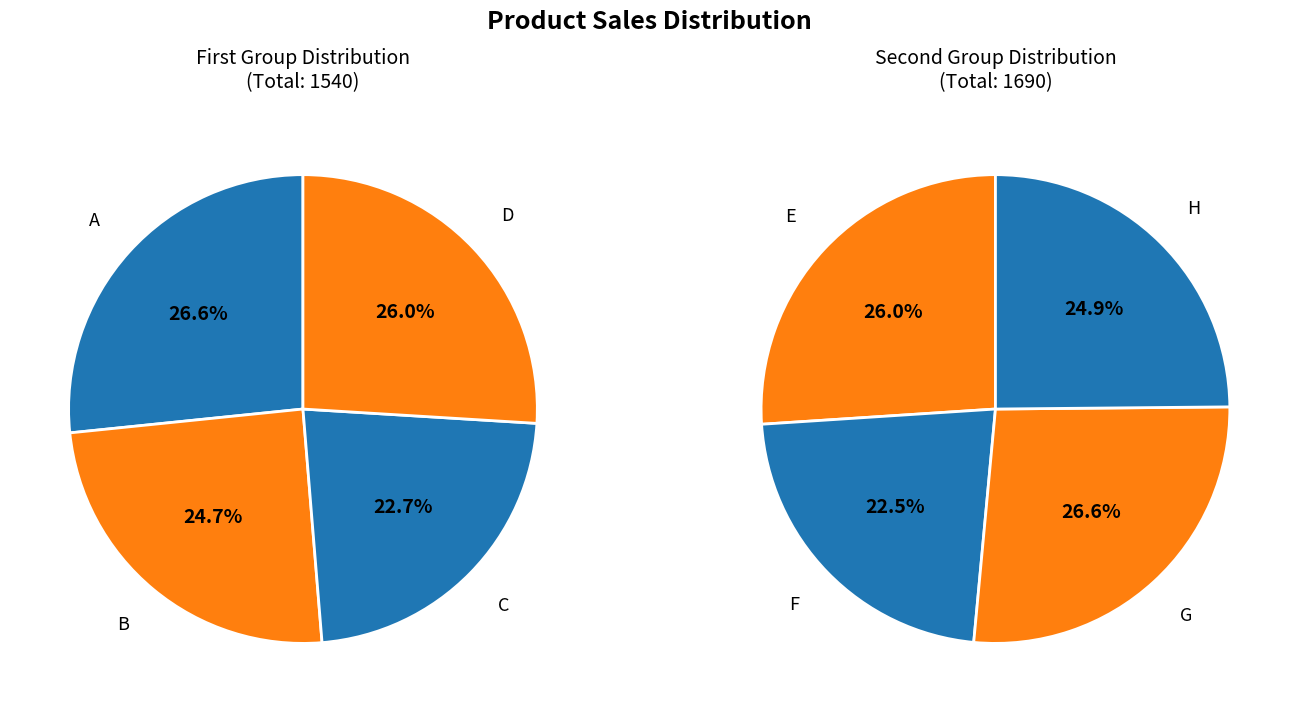

How many slices are in this pie chart?

8